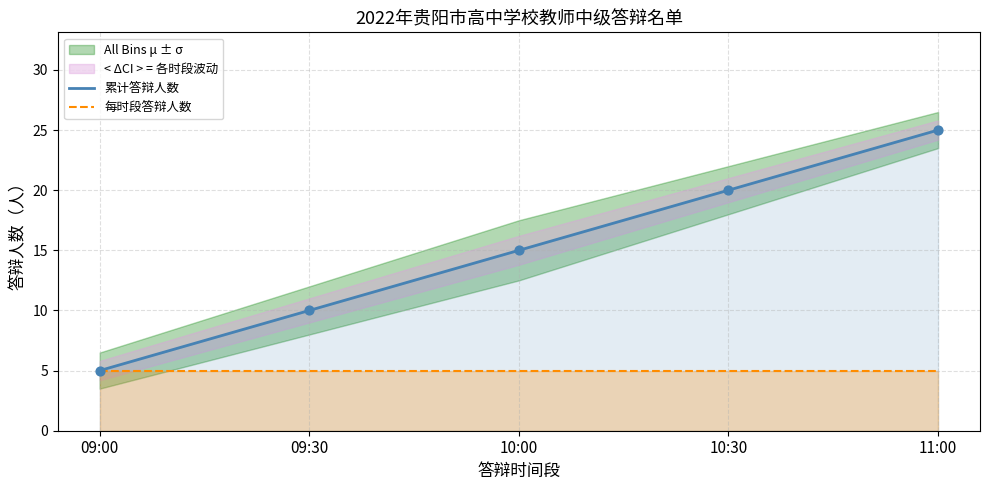

Is the value of 每时段答辩人数 at 11:00 greater than the value of 累计答辩人数 at 10:30?

No